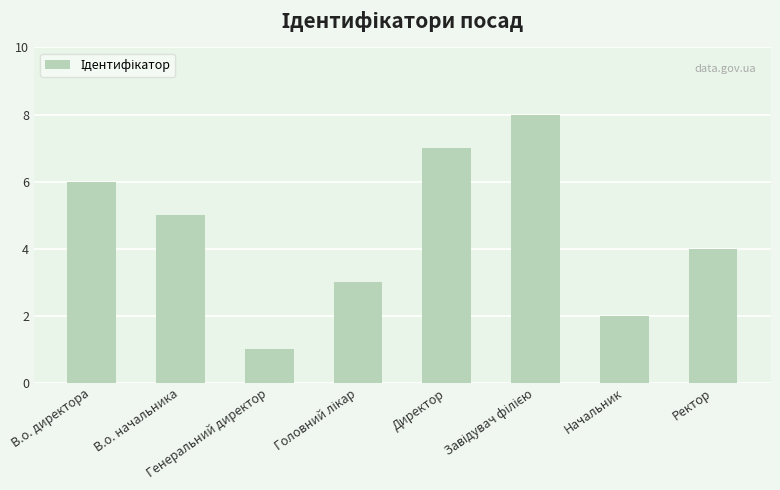

What is the difference between the second highest and second lowest values?

5